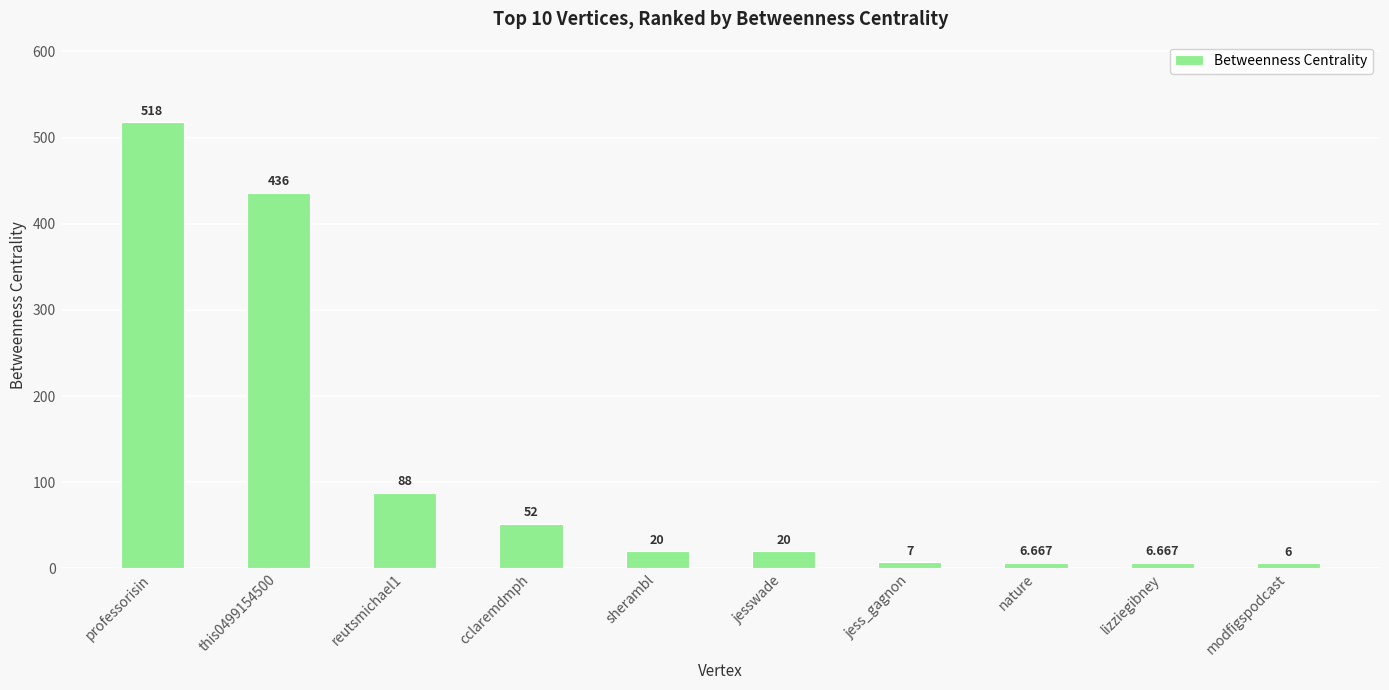

What is the label of the 6th bar from the right?

sherambl